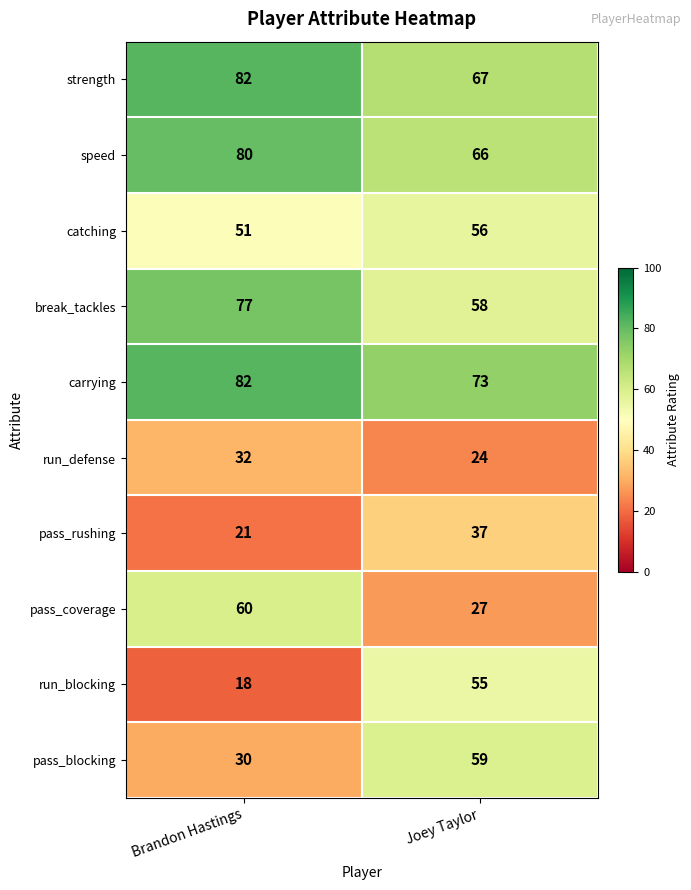

At Joey Taylor, list the series in order from smallest to largest.

run_defense, pass_coverage, pass_rushing, run_blocking, catching, break_tackles, pass_blocking, speed, strength, carrying